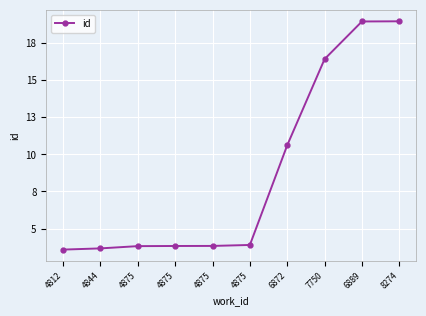

Reading left to right, transcribe all the data shown in this chart.

4812=12864	4844=12929	4875=13051	4875=13059	4875=13062	4875=13114	6872=18496	7750=23145	6889=25175	8274=25184